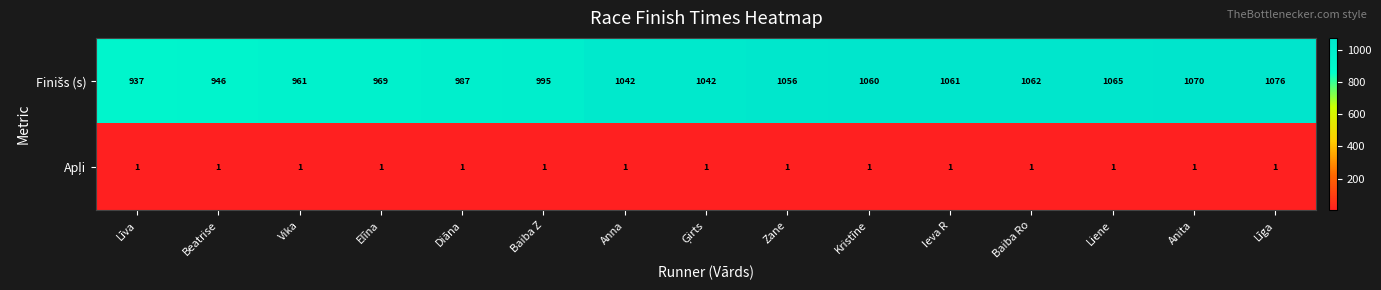

How many distinct data groups are displayed?

2